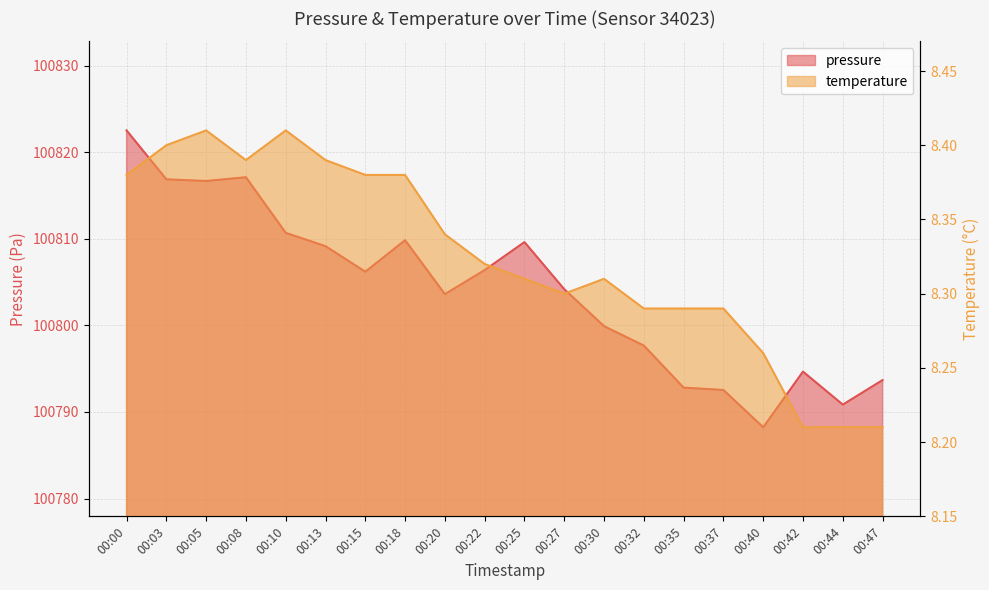

What are all the series names shown in the legend?

pressure, temperature